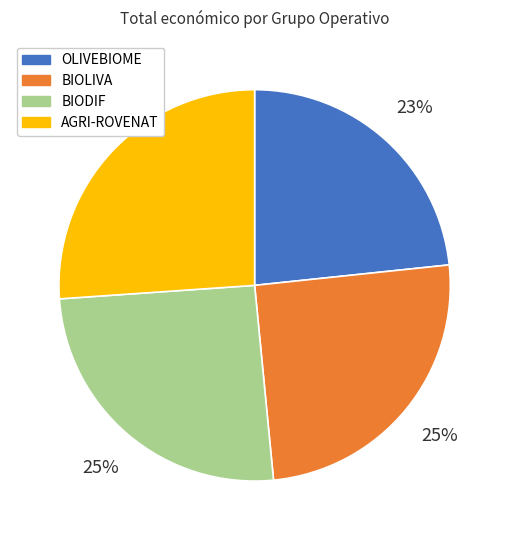

Is it true that OLIVEBIOME is 17% of the pie?

False